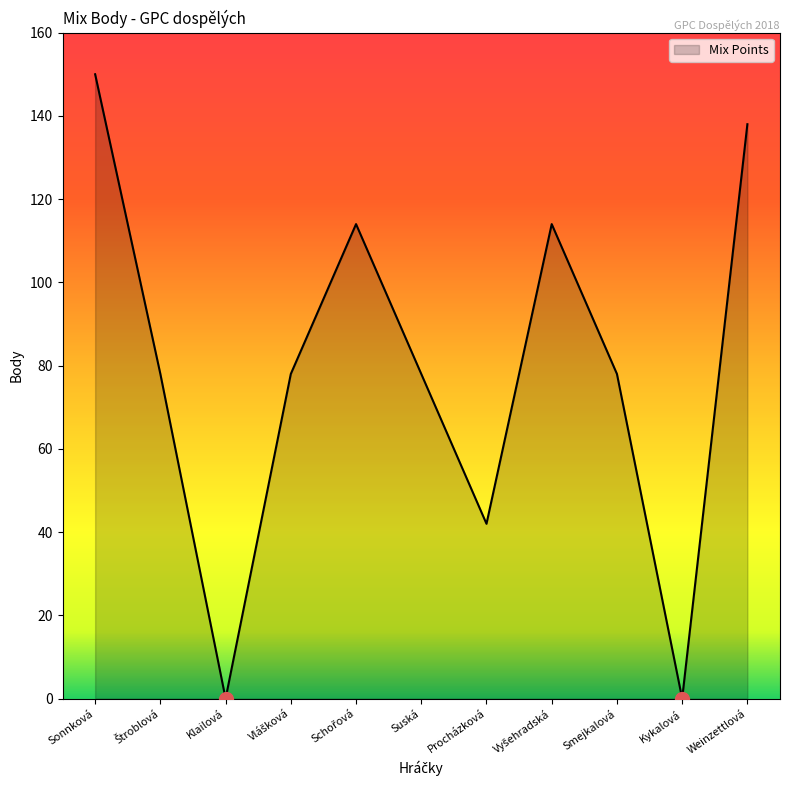

The value at Klailová is 0. True or false?

True